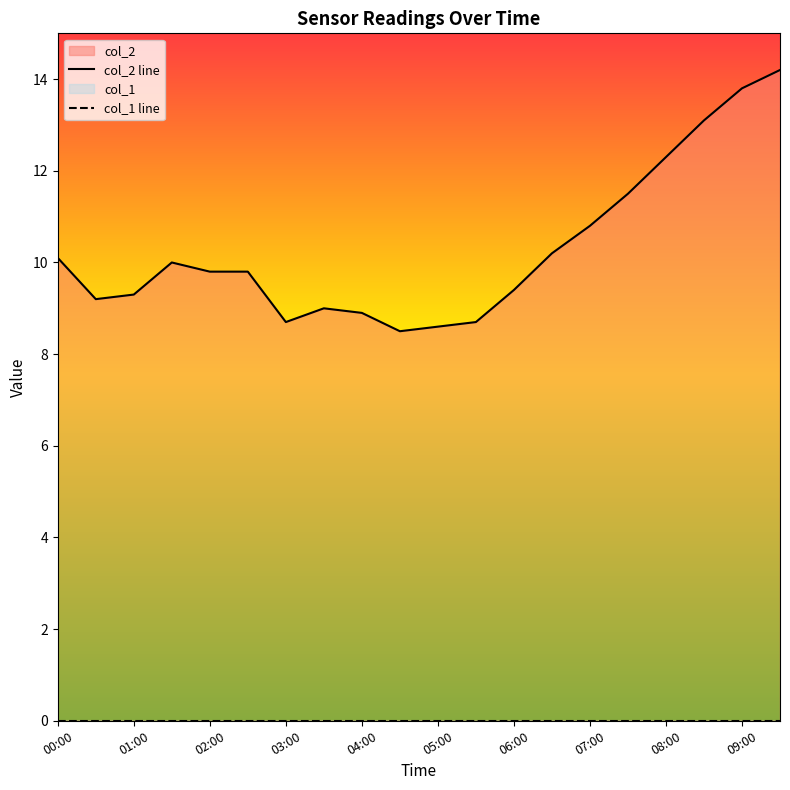

What is the maximum value shown in the chart?

14.2